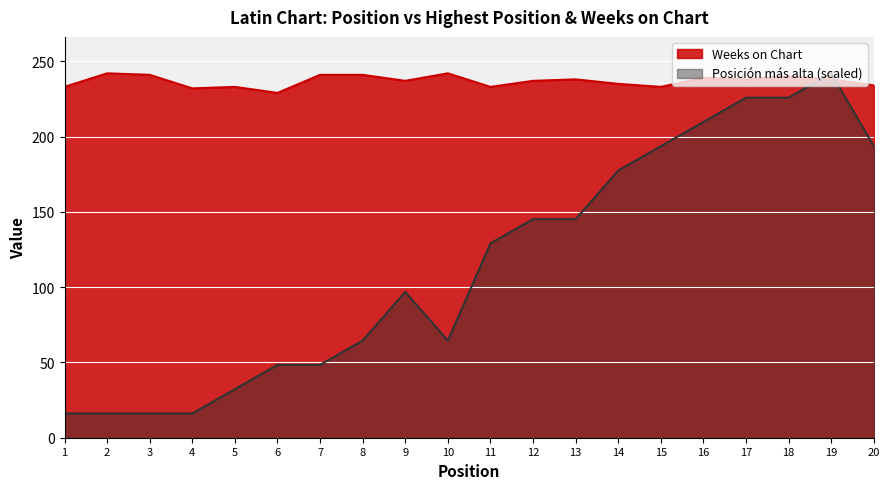

Count the number of categories in the chart.

20